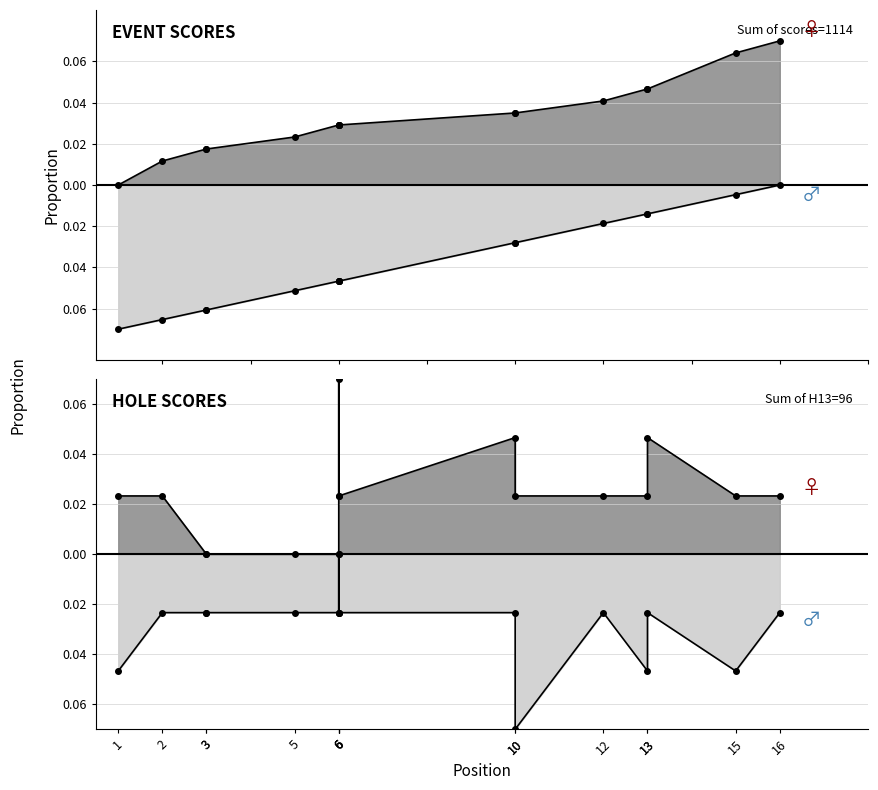

Between 3 and 6, which is larger?

6